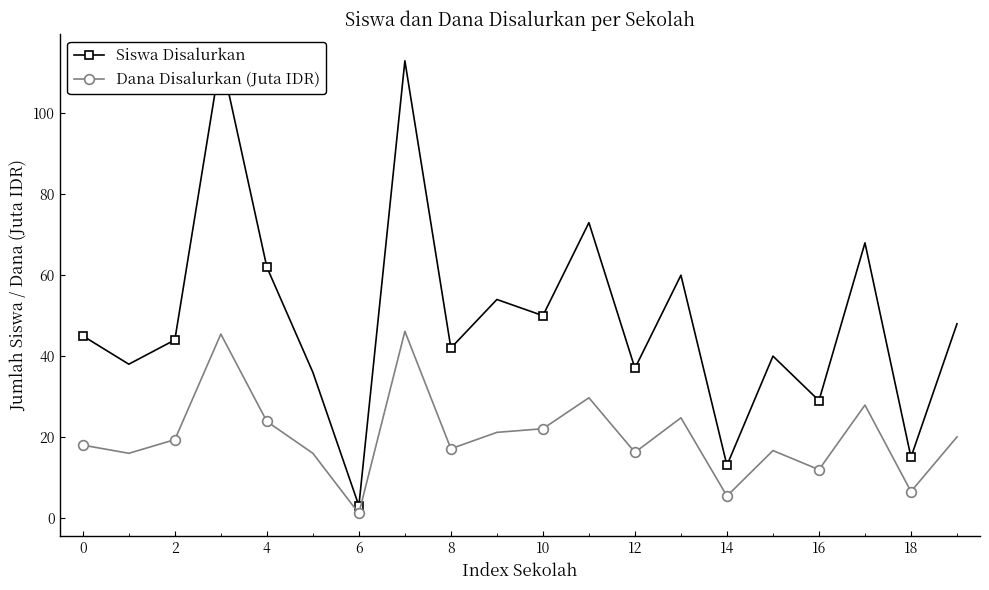

How many lines are shown in the chart?

2